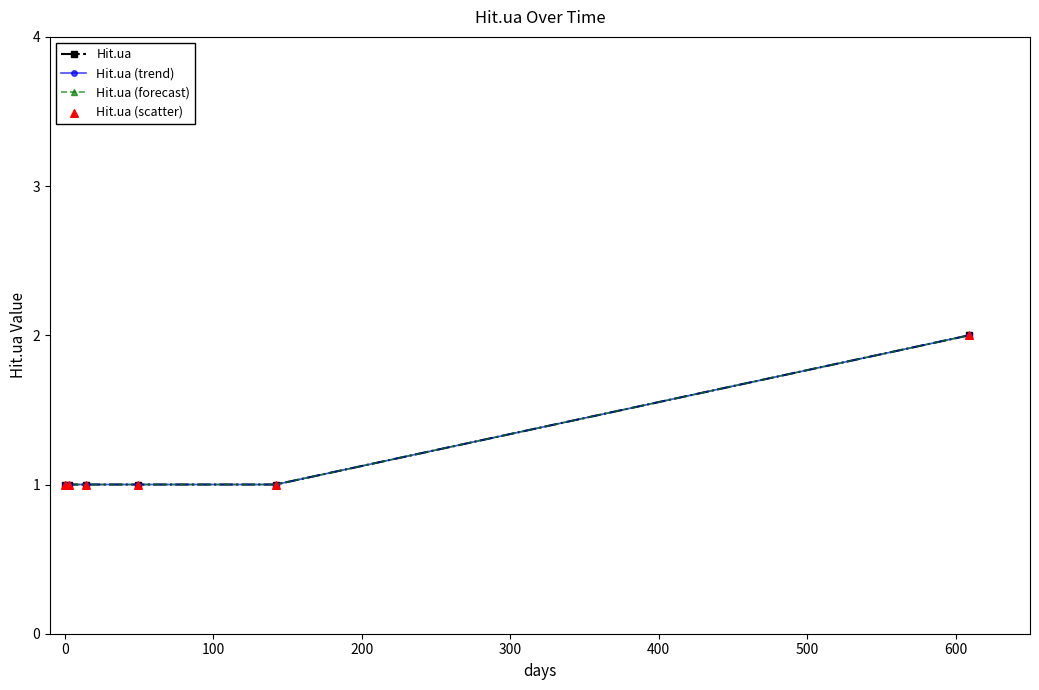

Does the chart have visible grid lines?

No